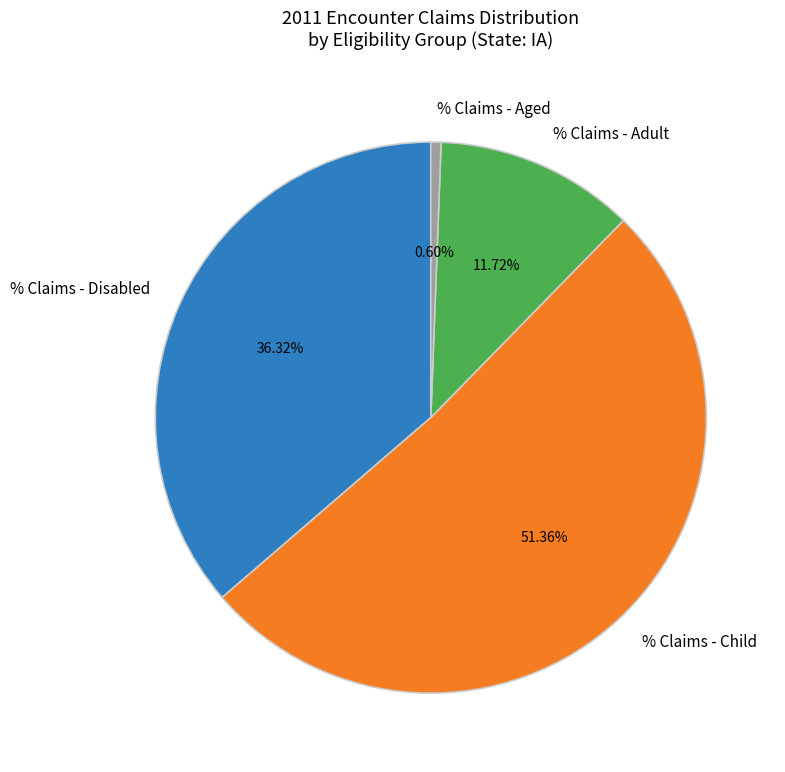

Which has a higher value, % Claims - Child or % Claims - Disabled?

% Claims - Child